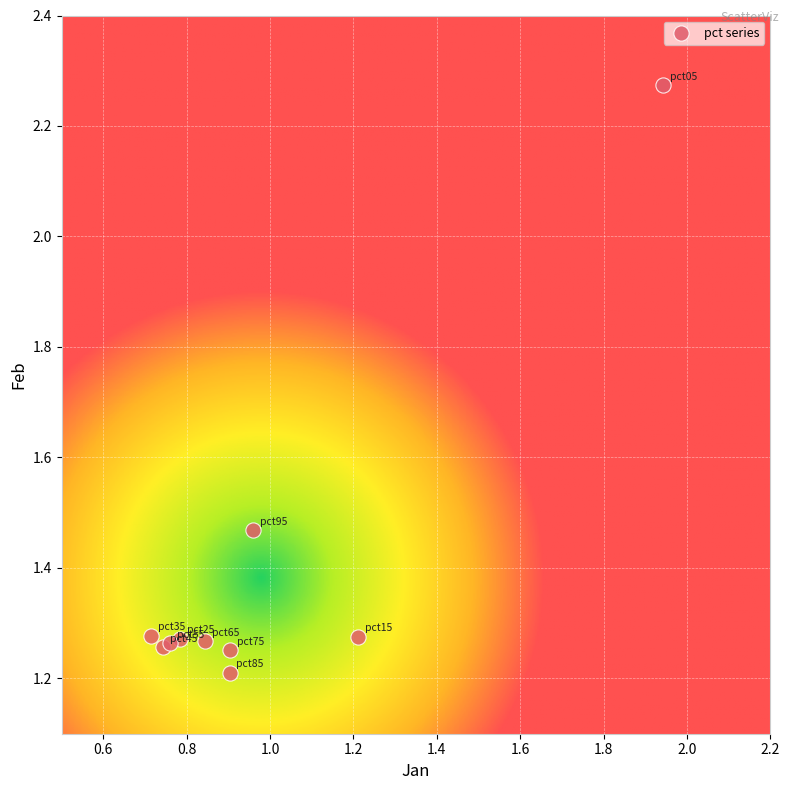

What Y value in the scatter plot is closest to 1?

1.2